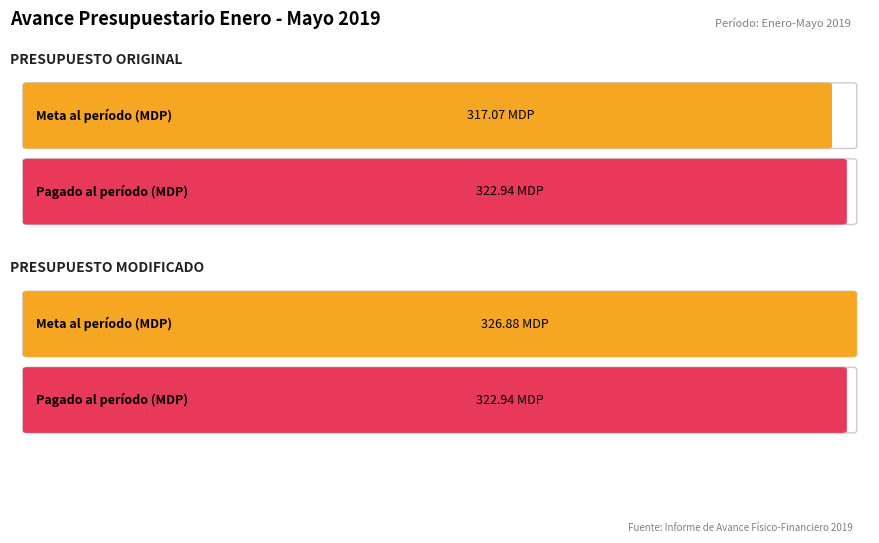

True or false: Pagado al período (Millones de pesos) has a value of 322.9 at PRESUPUESTO MODIFICADO.

True